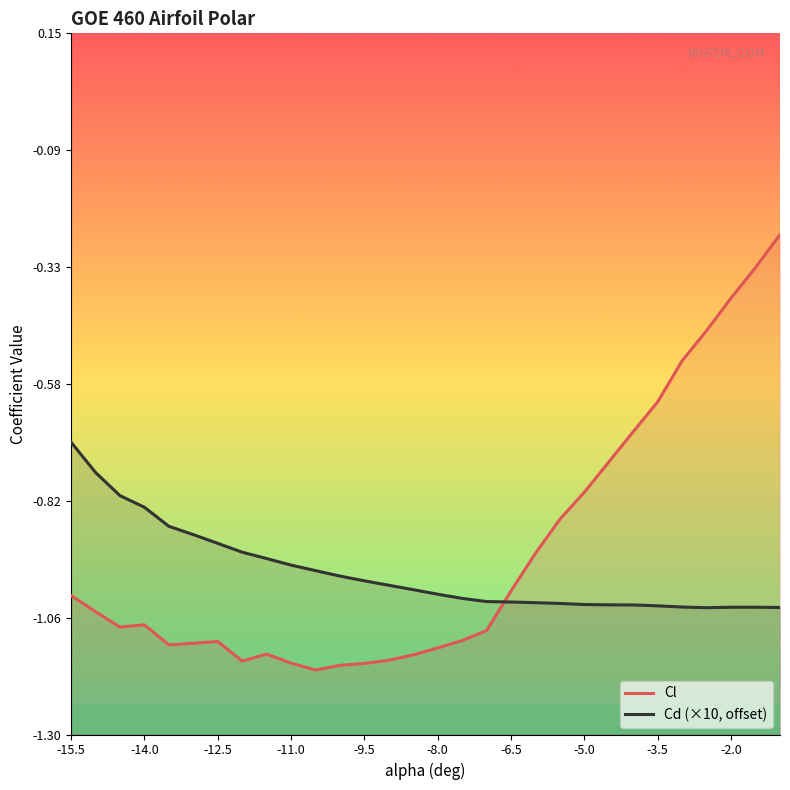

True or false: Cd and Cl cross at least once.

True